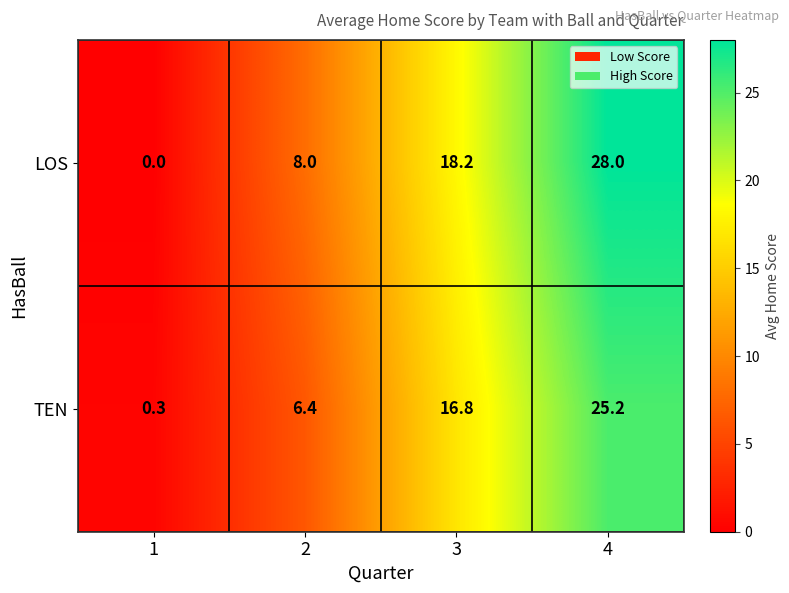

At which category is the sum across all series the highest?

4